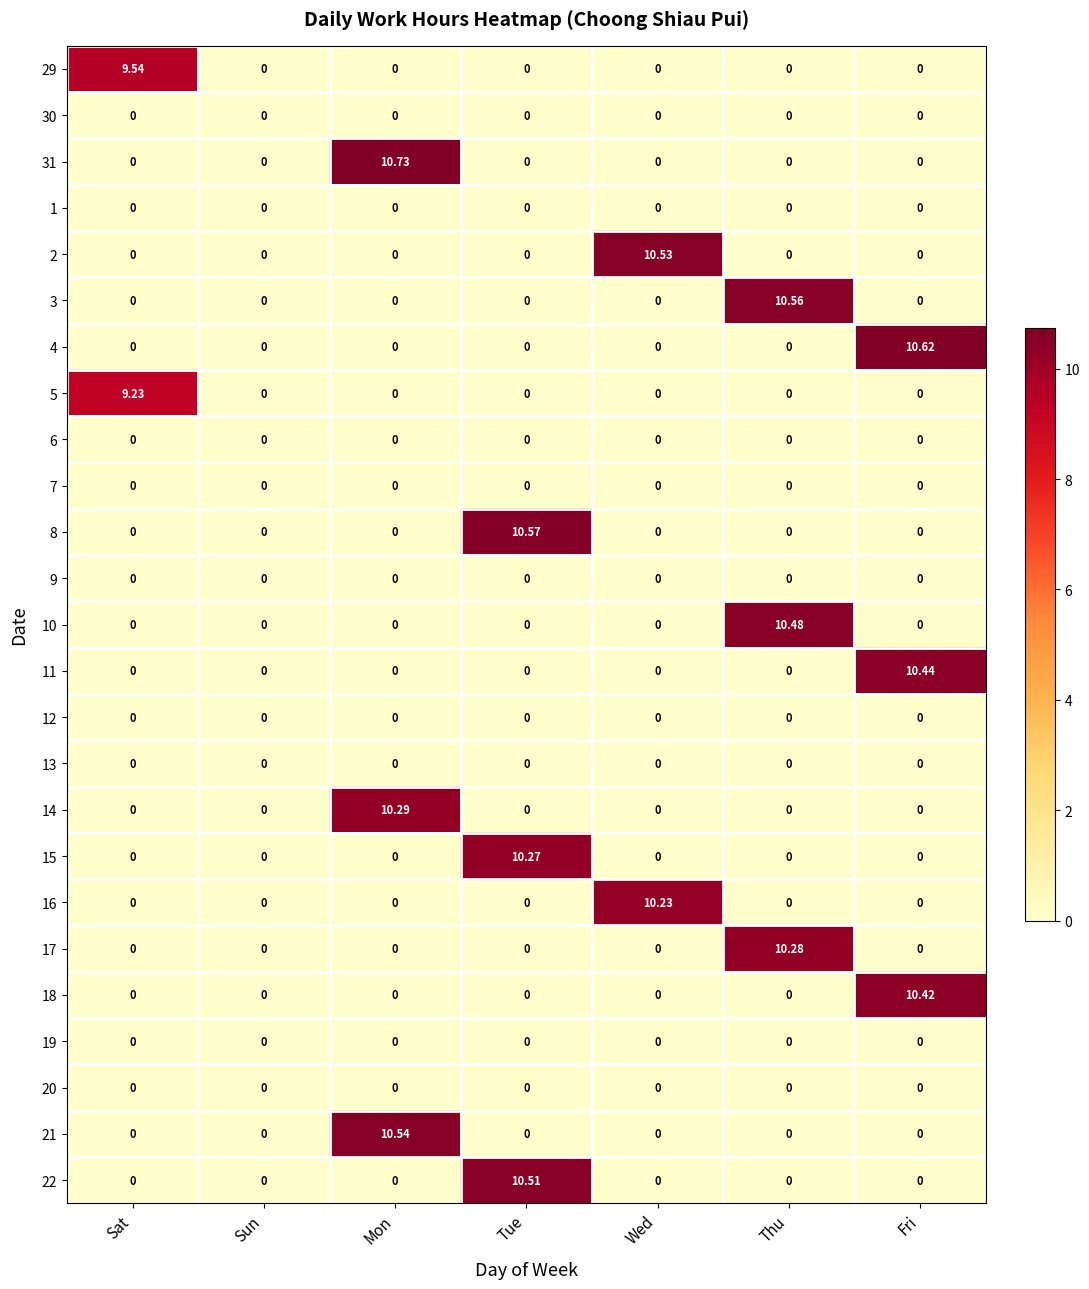

How many distinct data groups are displayed?

25